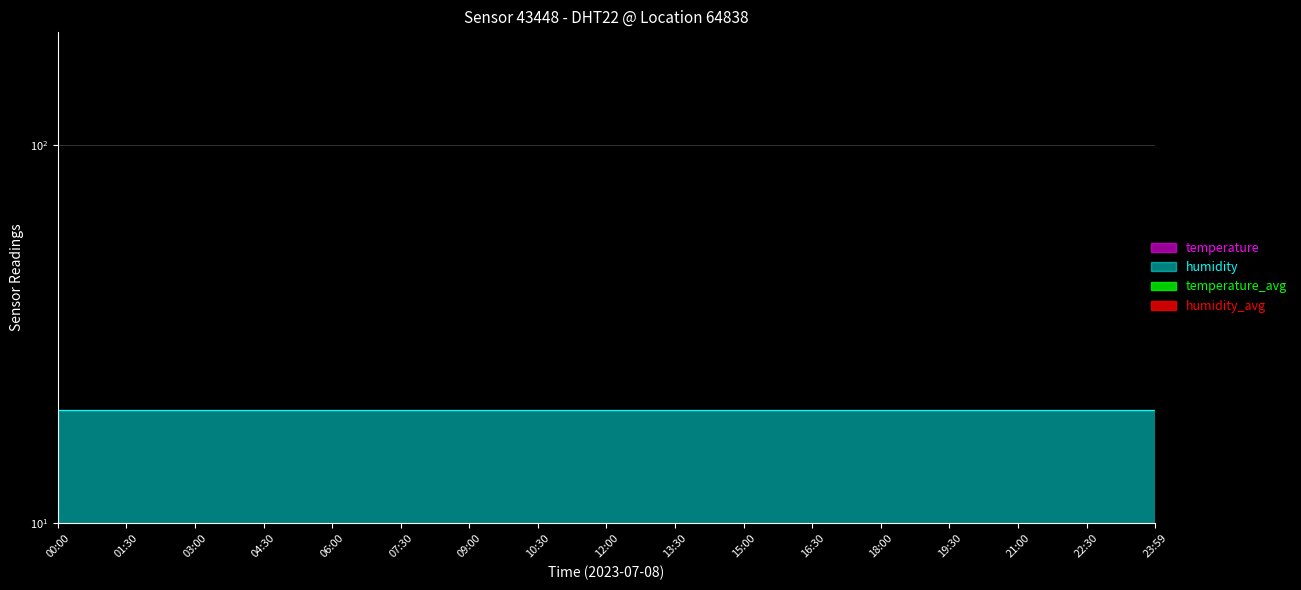

What is the label of the 14th point from the left?

19:30